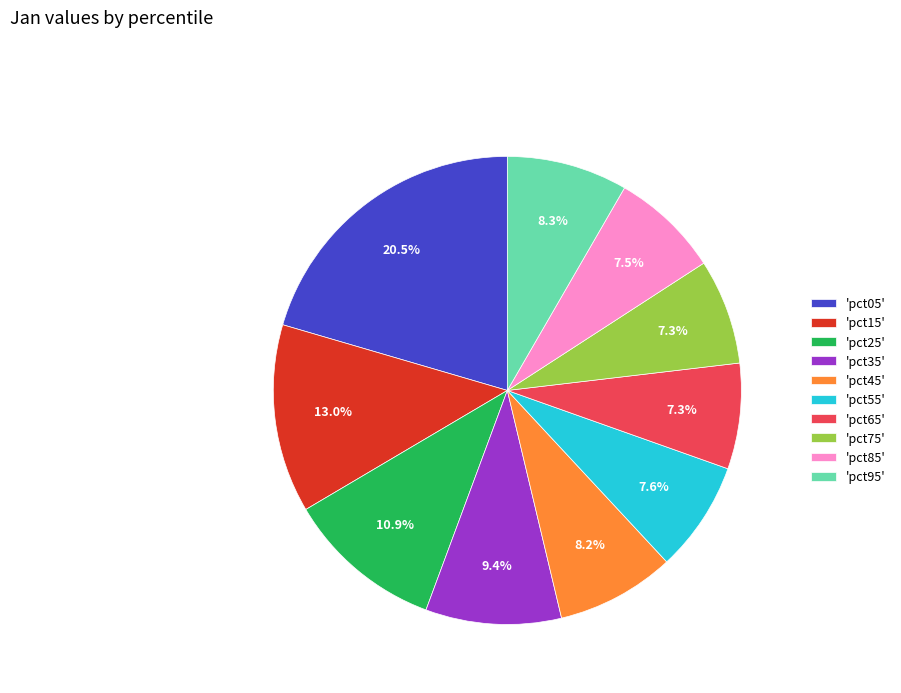

What is the total percentage of 'pct75' and 'pct95'?

15.6%